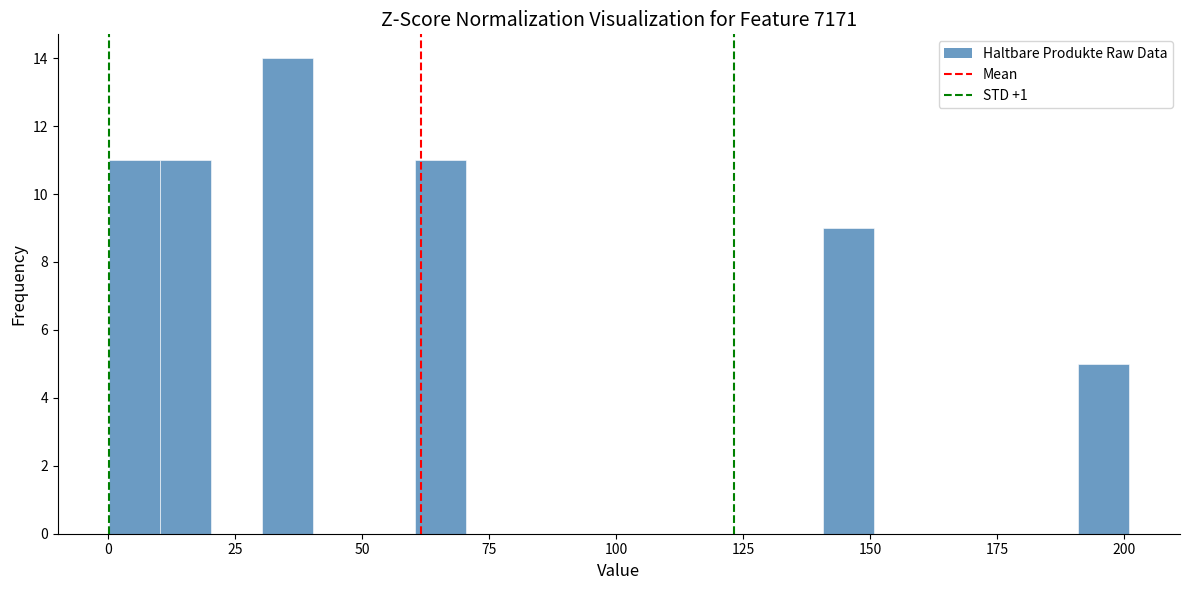

Around what value on the x-axis is the tallest bar? Give the approximate position of its centre, as read against the axis.

35